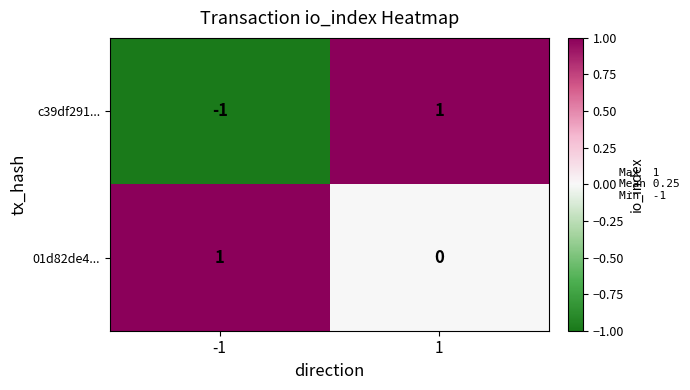

Which series has the largest total across all categories?

01d82de4...